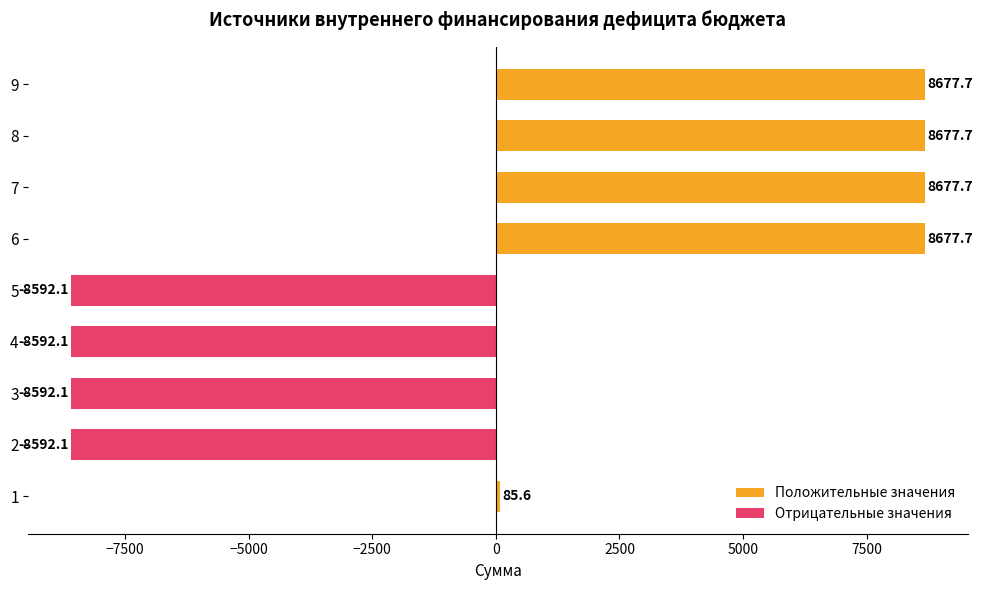

How many data points in Положительные значения are above 85?

5